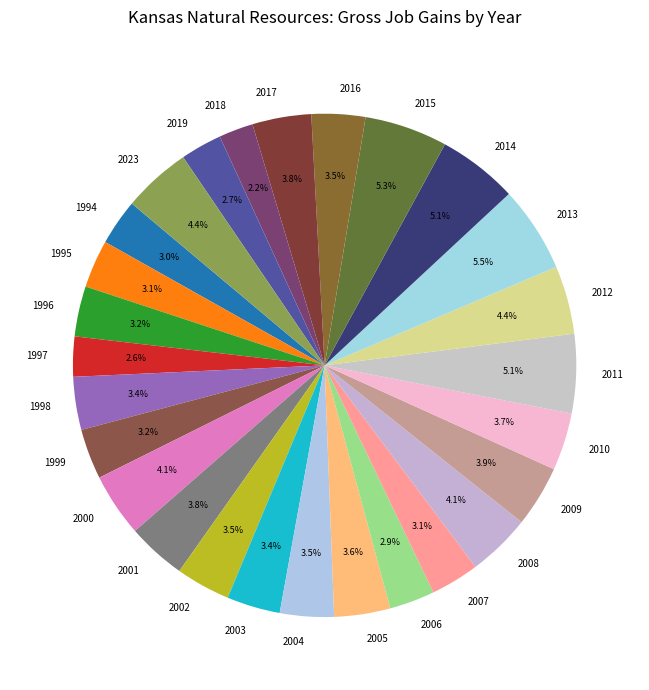

What percentage do 2013 and 2005 together represent?

9.1%